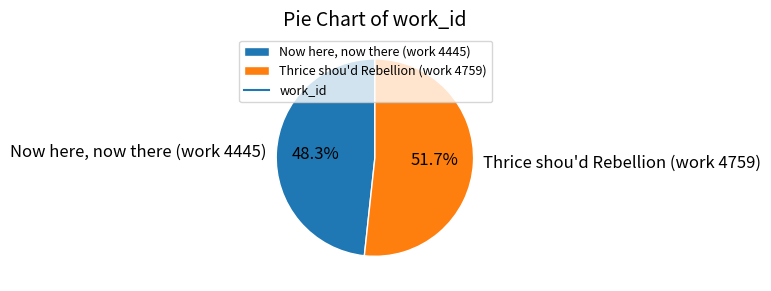

Which category accounts for the majority?

Thrice shou'd Rebellion (work 4759)